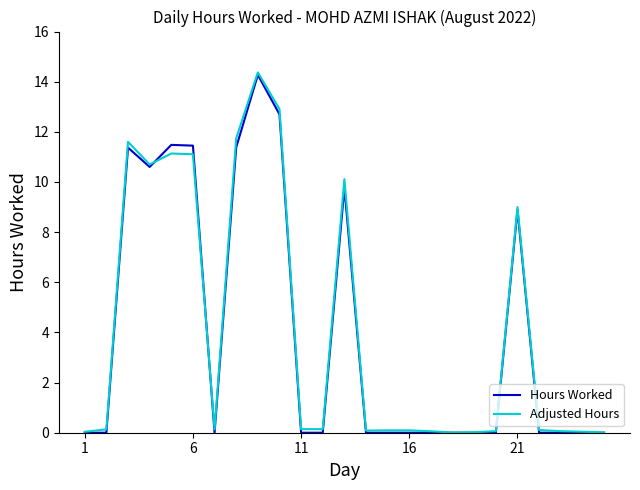

Which series has the largest range (max minus min)?

Adjusted Hours